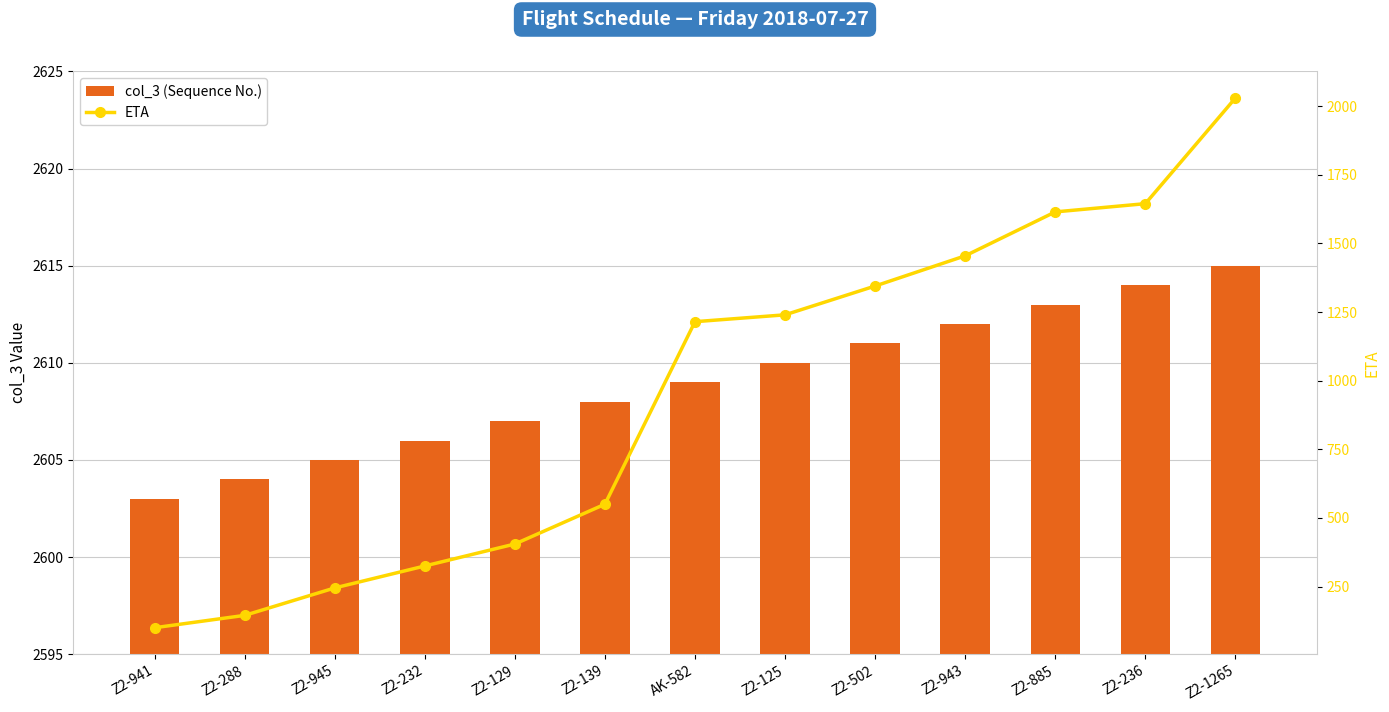

The value of col_3 at Z2-125 is 2610. True or false?

True